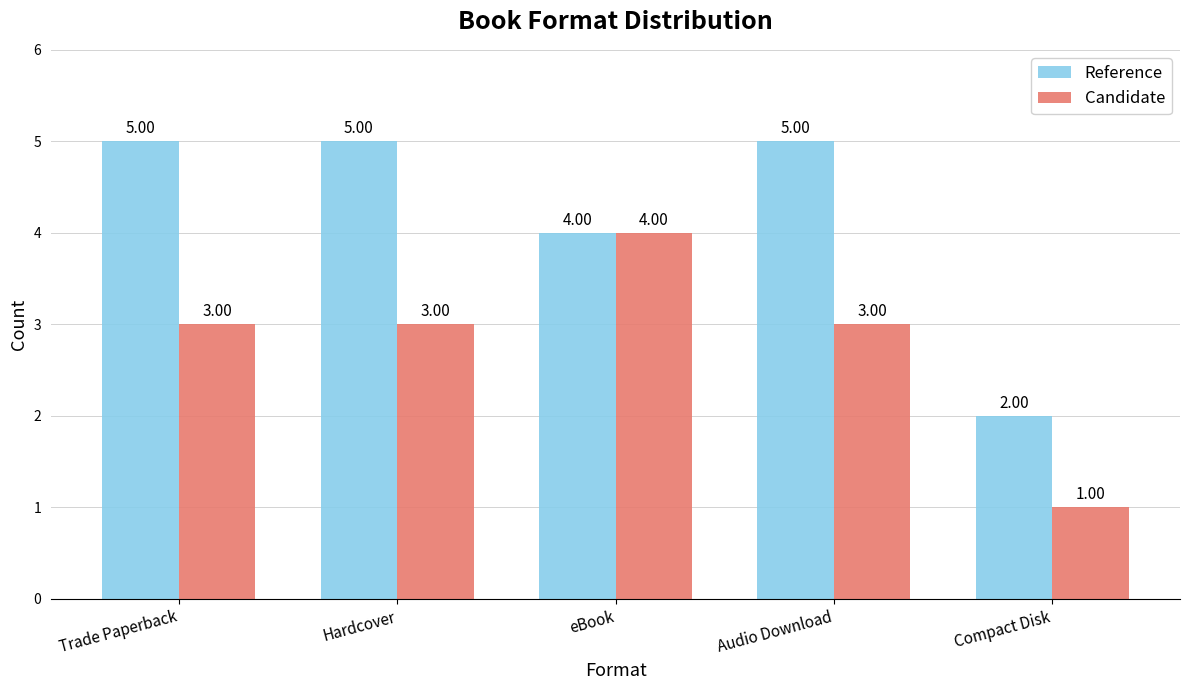

Count the Reference values in the range 4 to 5.

4